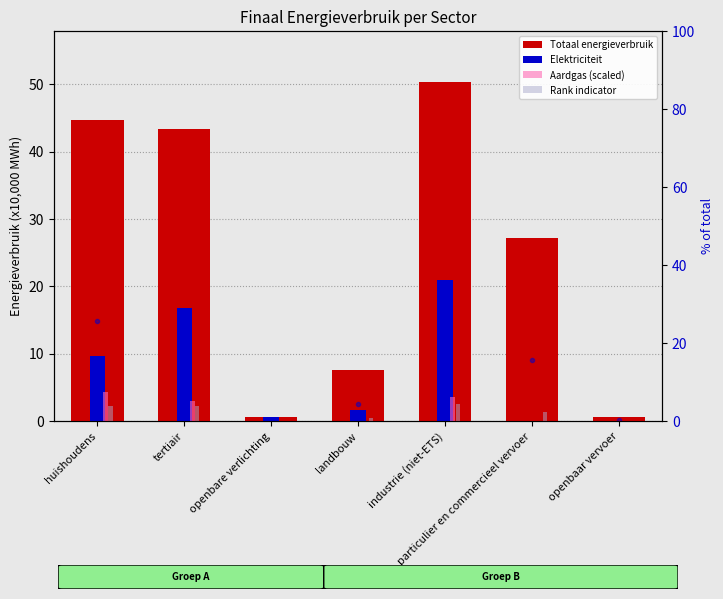

List the series in order of their peak value, lowest first.

Rank indicator, Aardgas (scaled), Elektriciteit (x10,000 MWh), Totaal energieverbruik (x10,000 MWh)